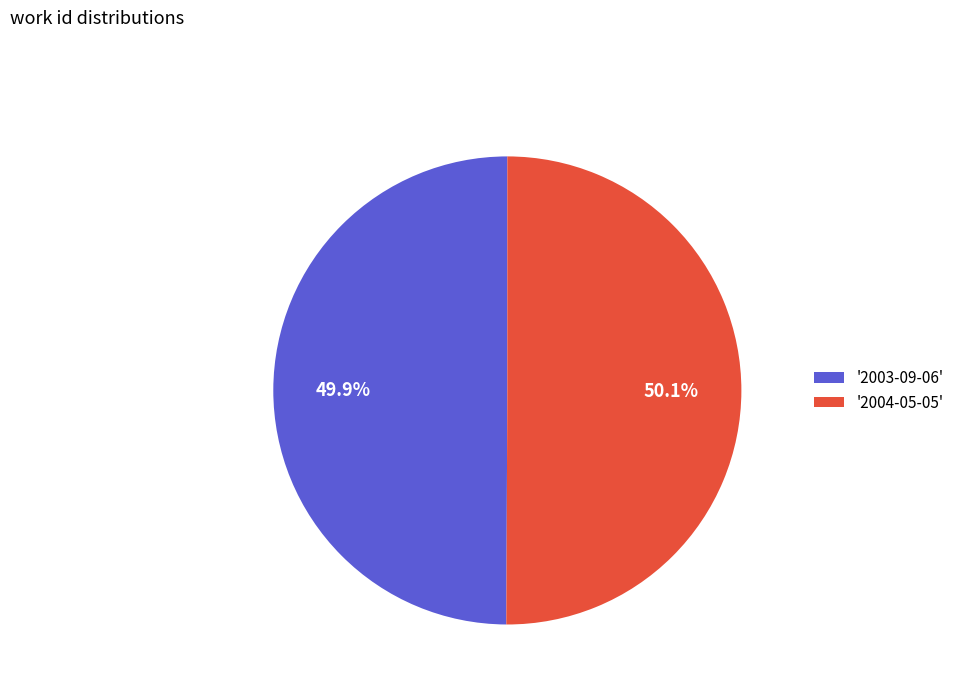

How many segments does this pie chart have?

2